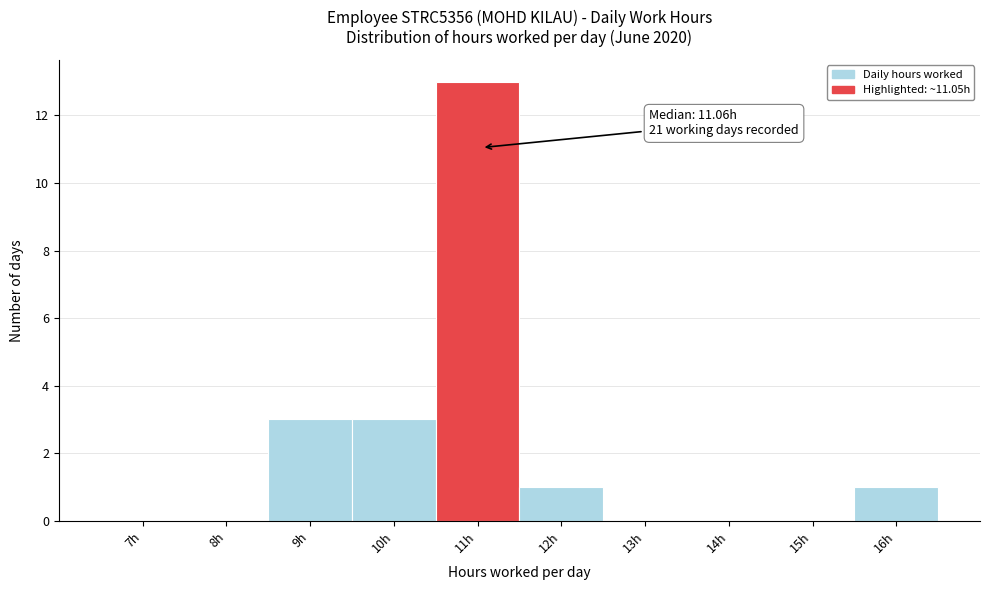

Reading left to right, what are all the values shown in this chart?

7h=0	8h=0	9h=3	10h=3	11h=13	12h=1	13h=0	14h=0	15h=0	16h=1